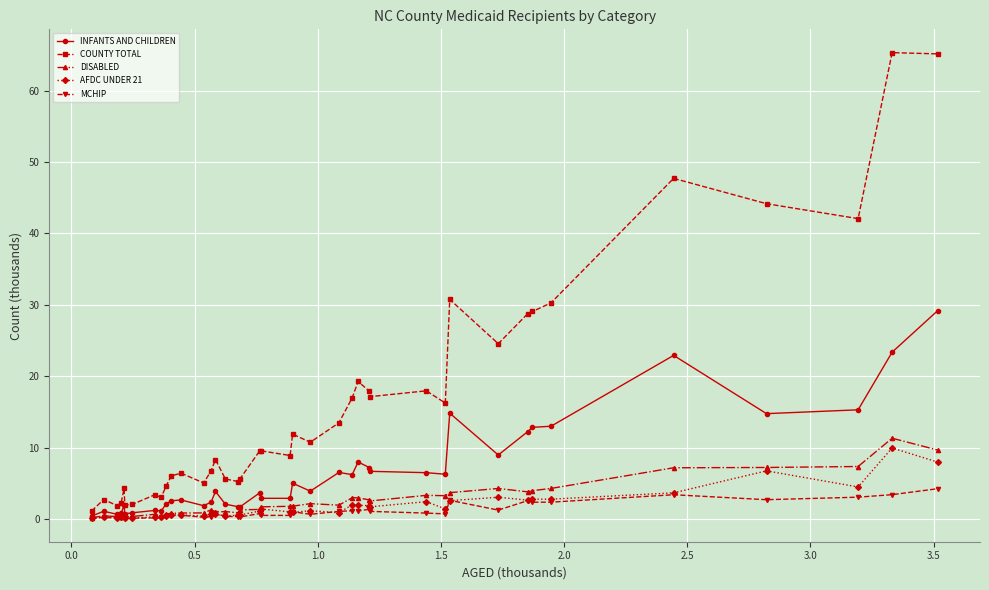

What are all the series names shown in the legend?

INFANTS AND CHILDREN, COUNTY TOTAL, DISABLED, AFDC UNDER 21, MCHIP